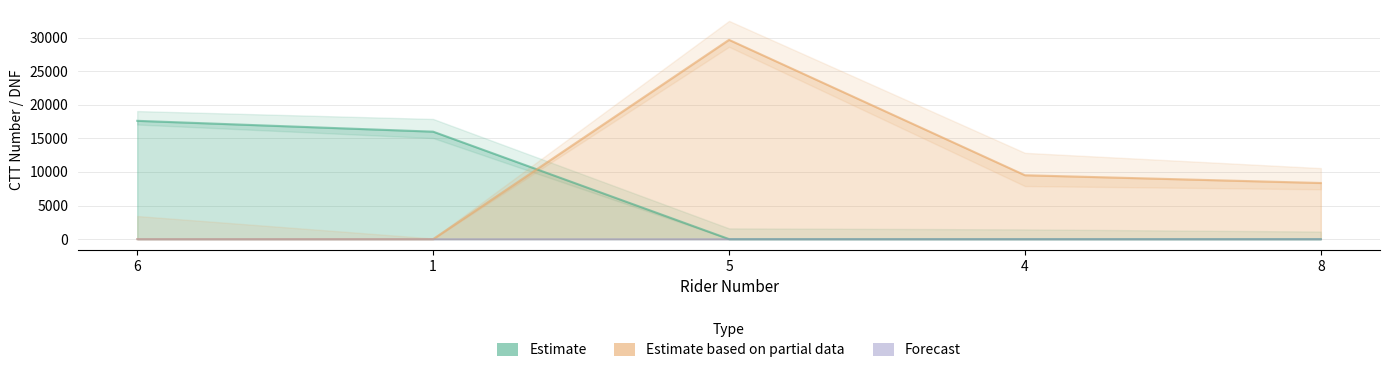

At which category is the sum across all series the highest?

5